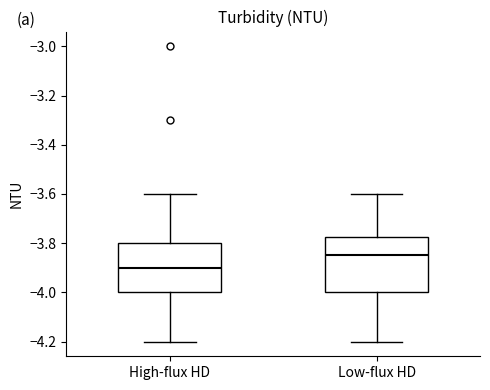

Which box's median line is the lowest?

High-flux HD